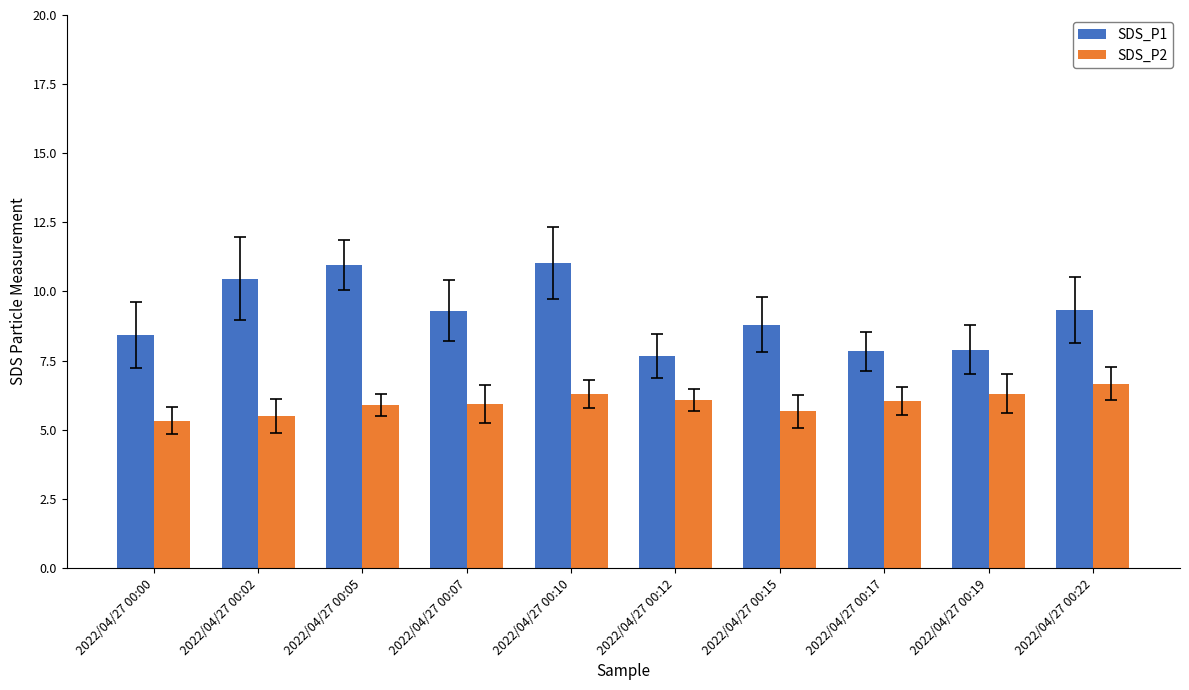

List the series in order of their overall mean, lowest first.

SDS_P2, SDS_P1